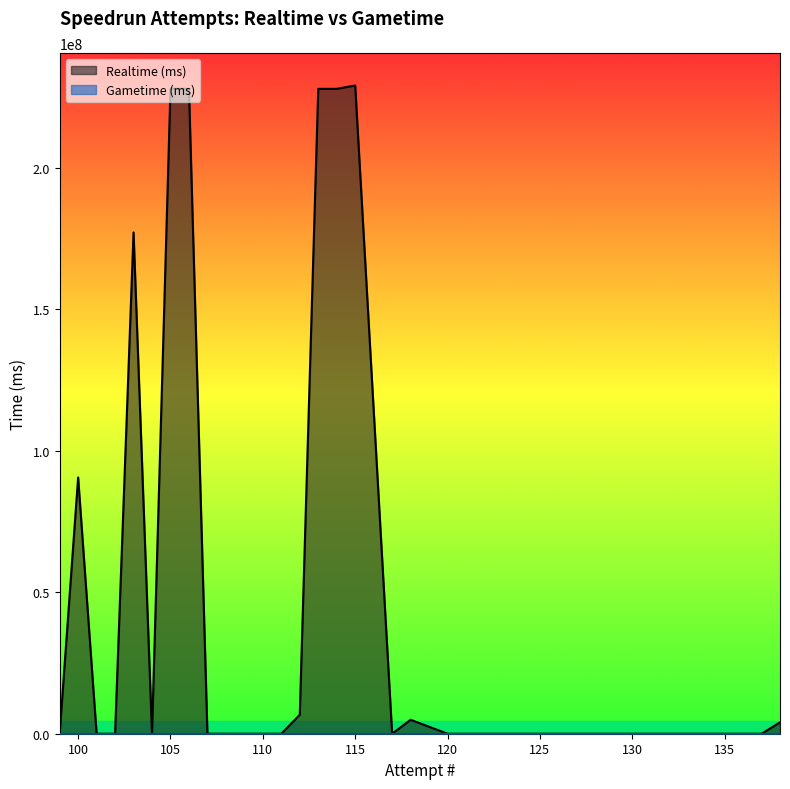

Which series has the largest total across all categories?

Realtime (ms)